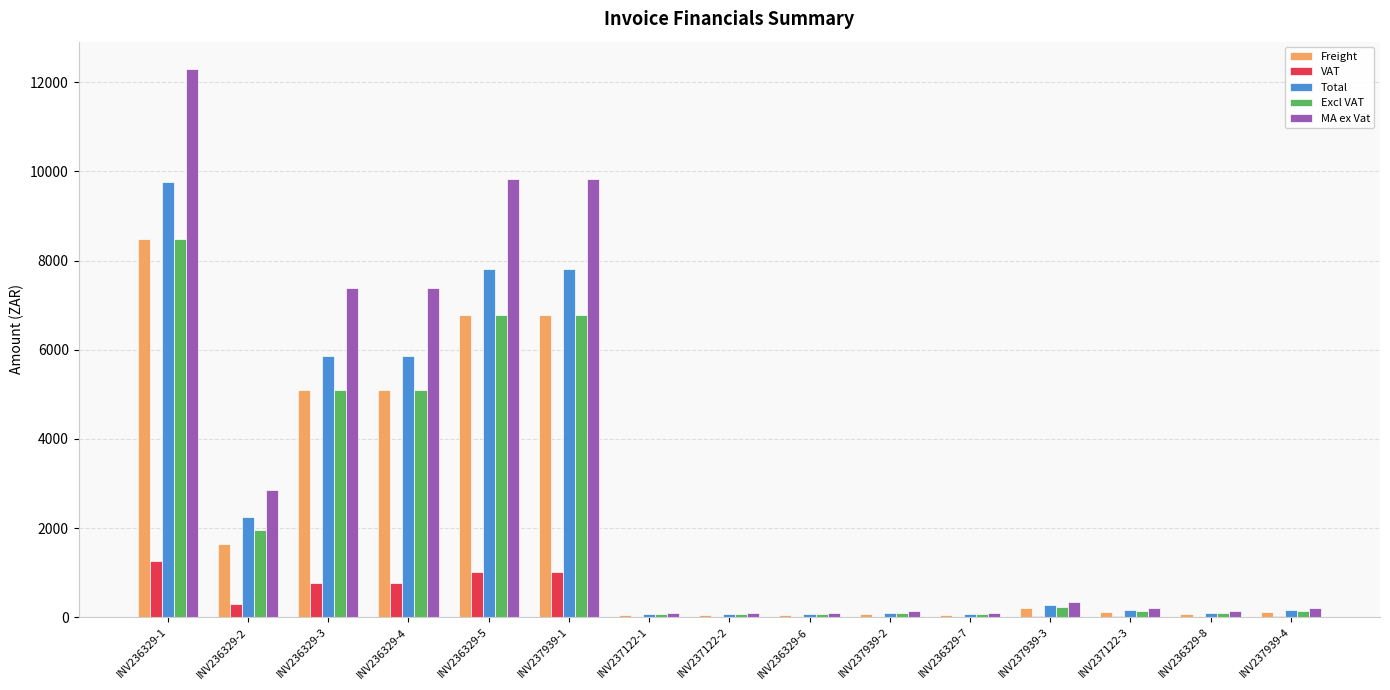

Between INV236329-4 and INV236329-8, which series saw the biggest shift?

MA ex Vat